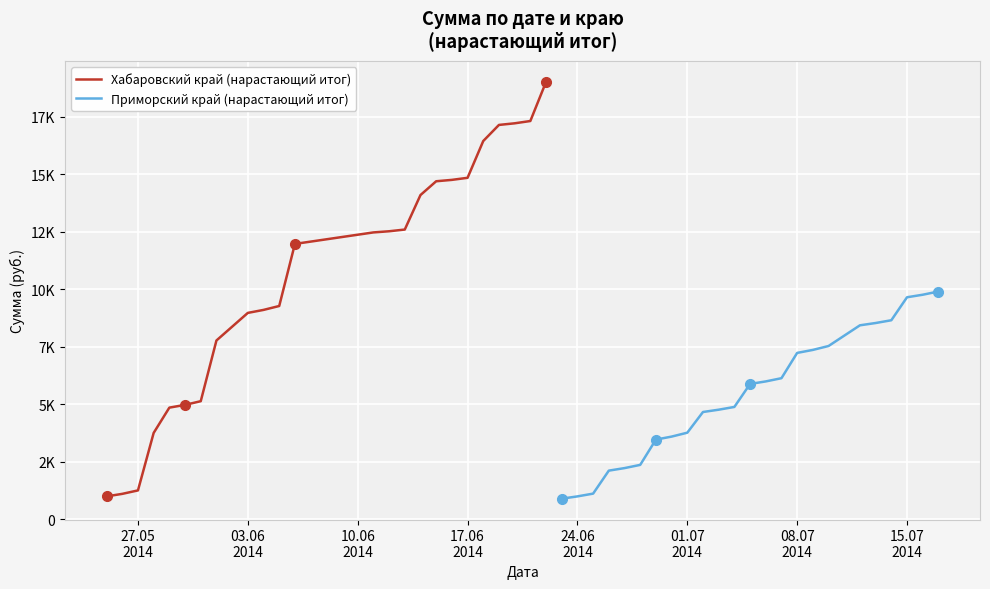

At how many categories does at least one series exceed 17889?

1